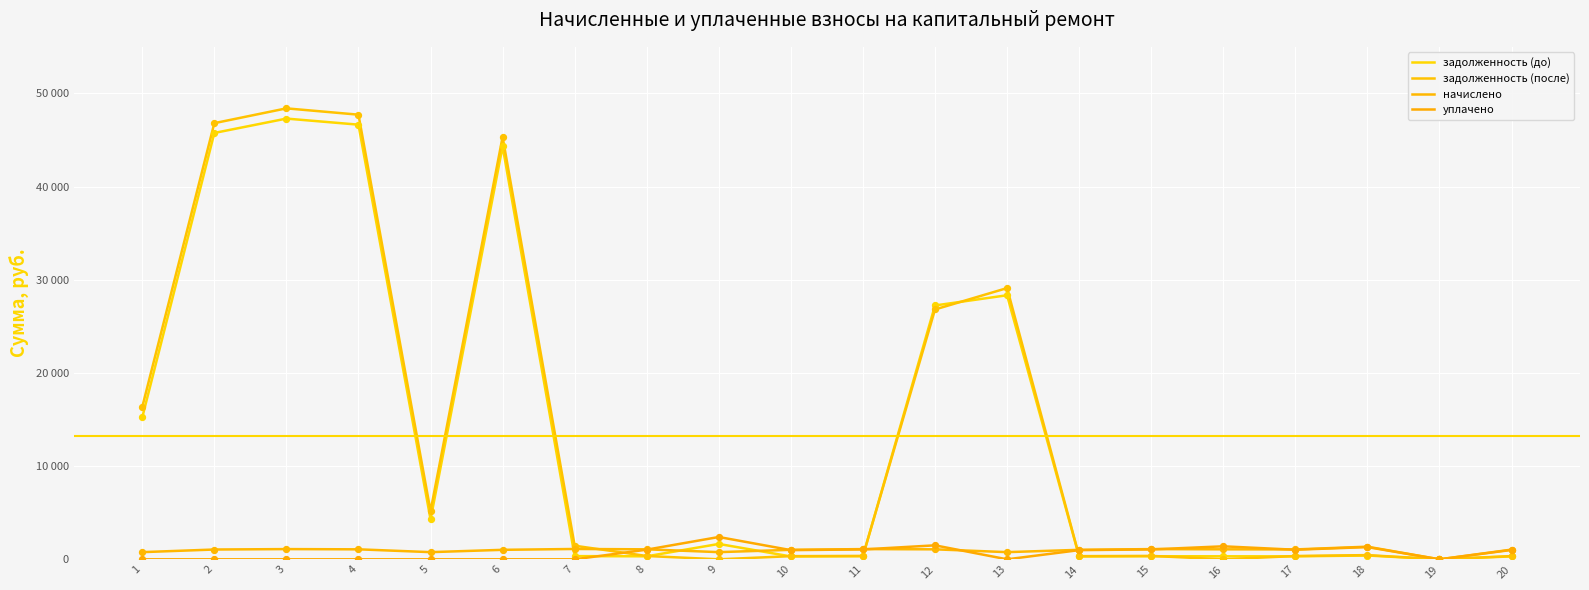

Is this an area chart (filled region under the line)?

No